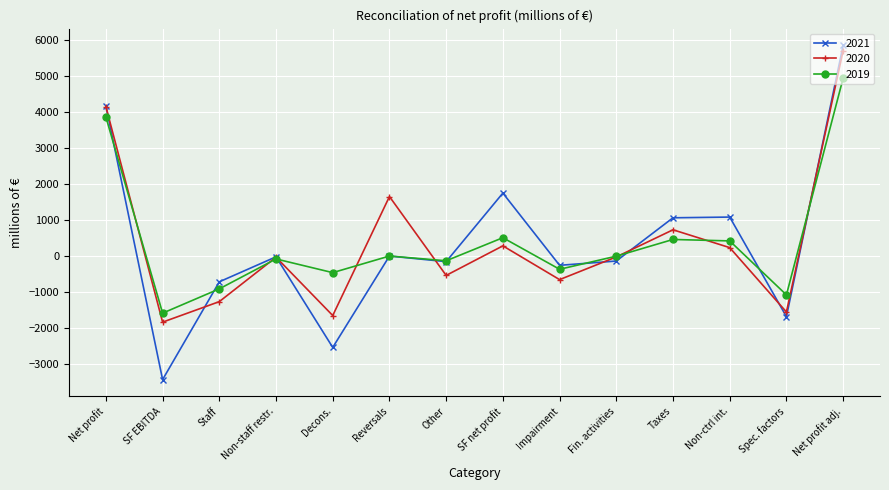

What is the total value across all series at Spec. factors?

-4324